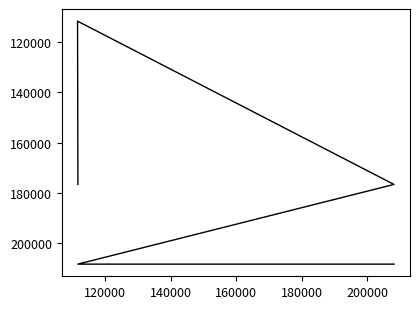

What is the difference between the maximum and second lowest values?

31652